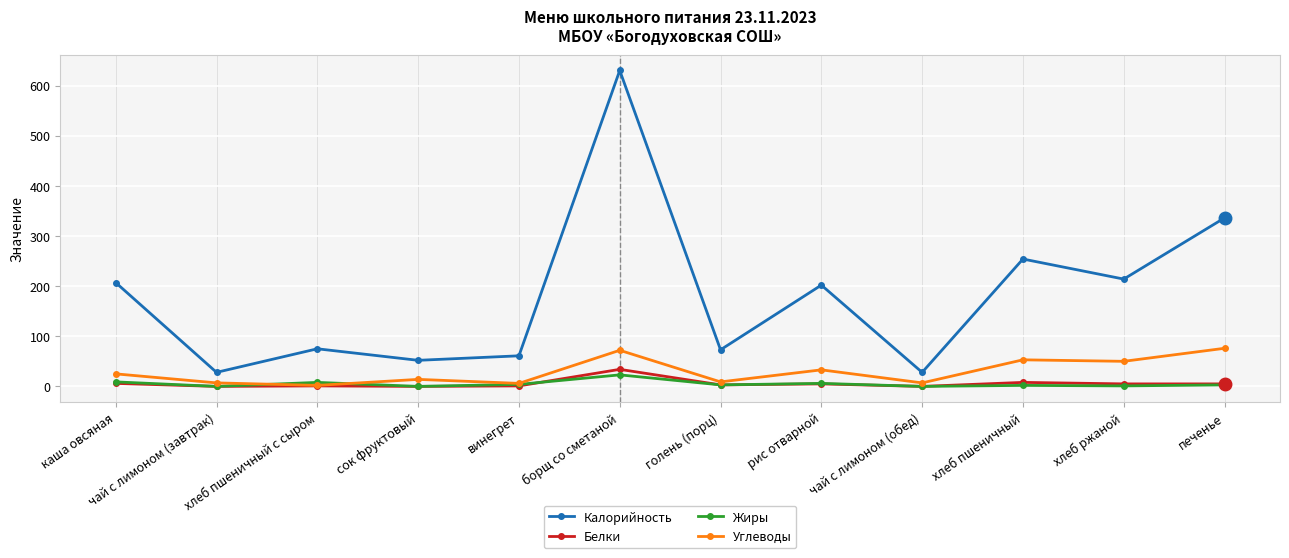

What is the label of the 7th point from the left?

голень (порц)